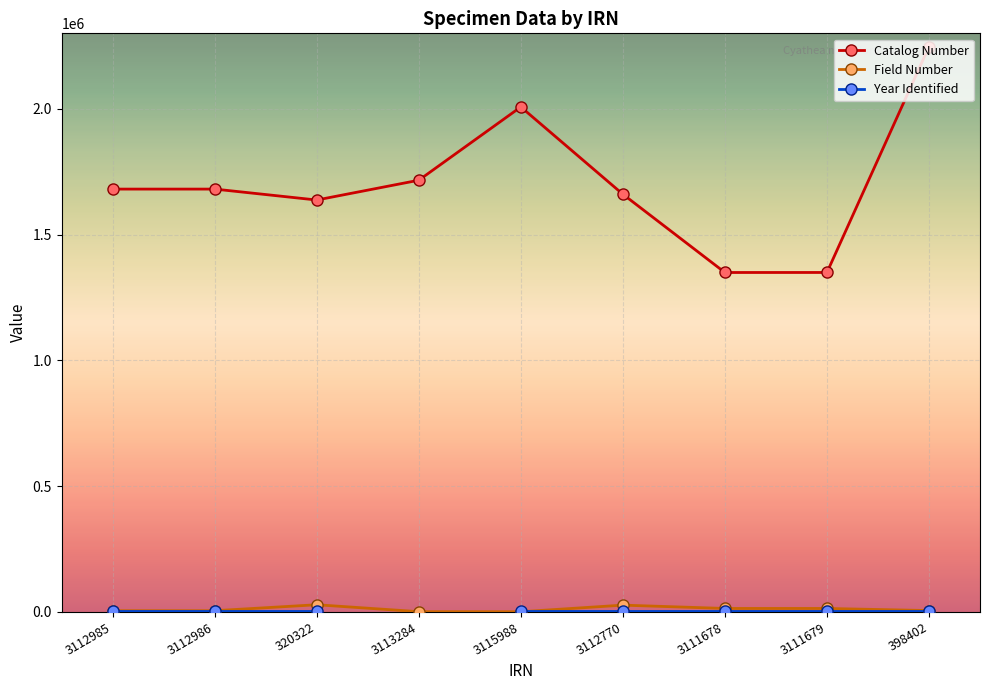

Between 3115988 and 398402, which is larger?

398402